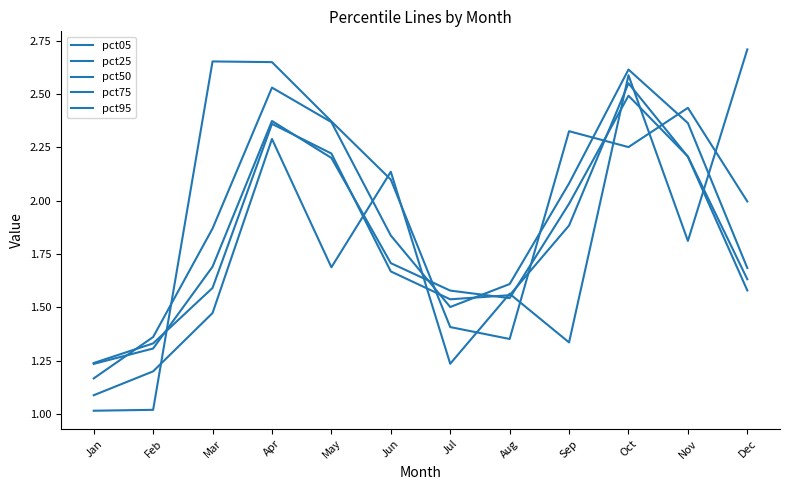

How many lines are shown in the chart?

5